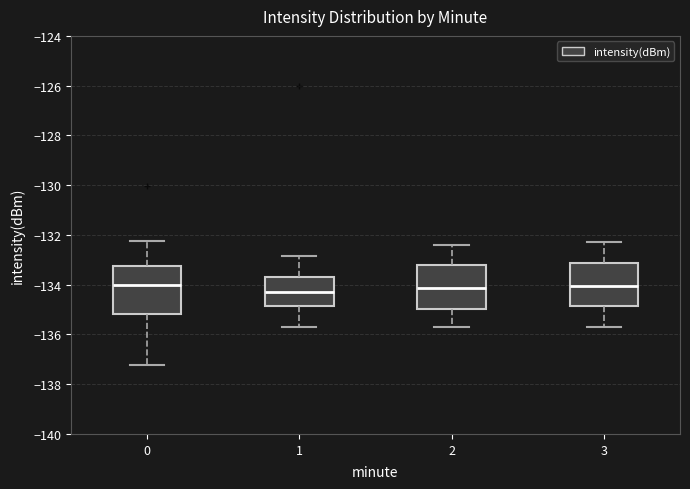

Where does the upper whisker of the box at x = 0 end on the y-axis? The values are not printed on the chart, so give them approximately, as read against the axis.

-132.2